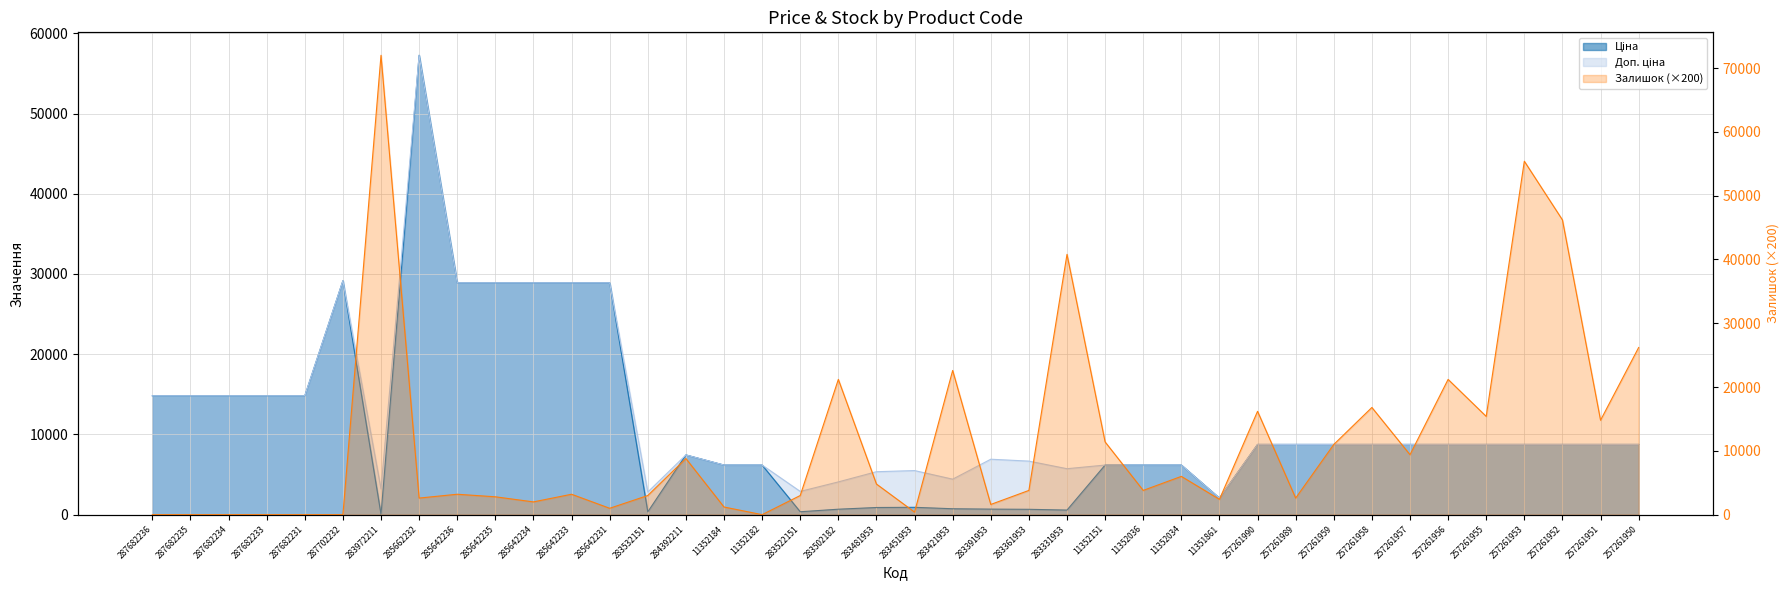

At which category does Ціна reach its first local valley?

283972211